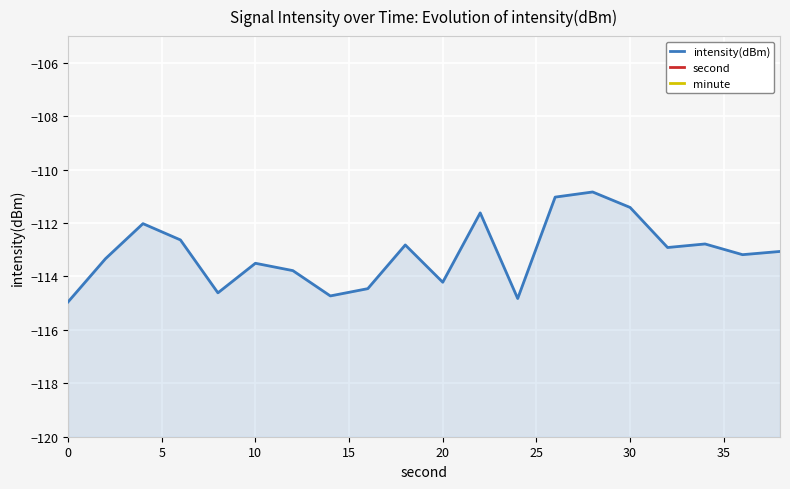

The intensity(dBm) series shows -35.3 at 20. True or false?

False